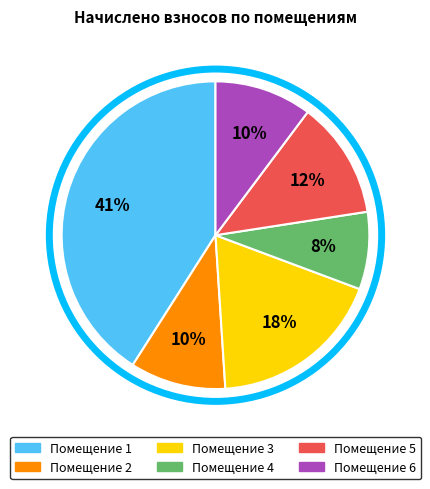

Does any single category account for the majority?

No